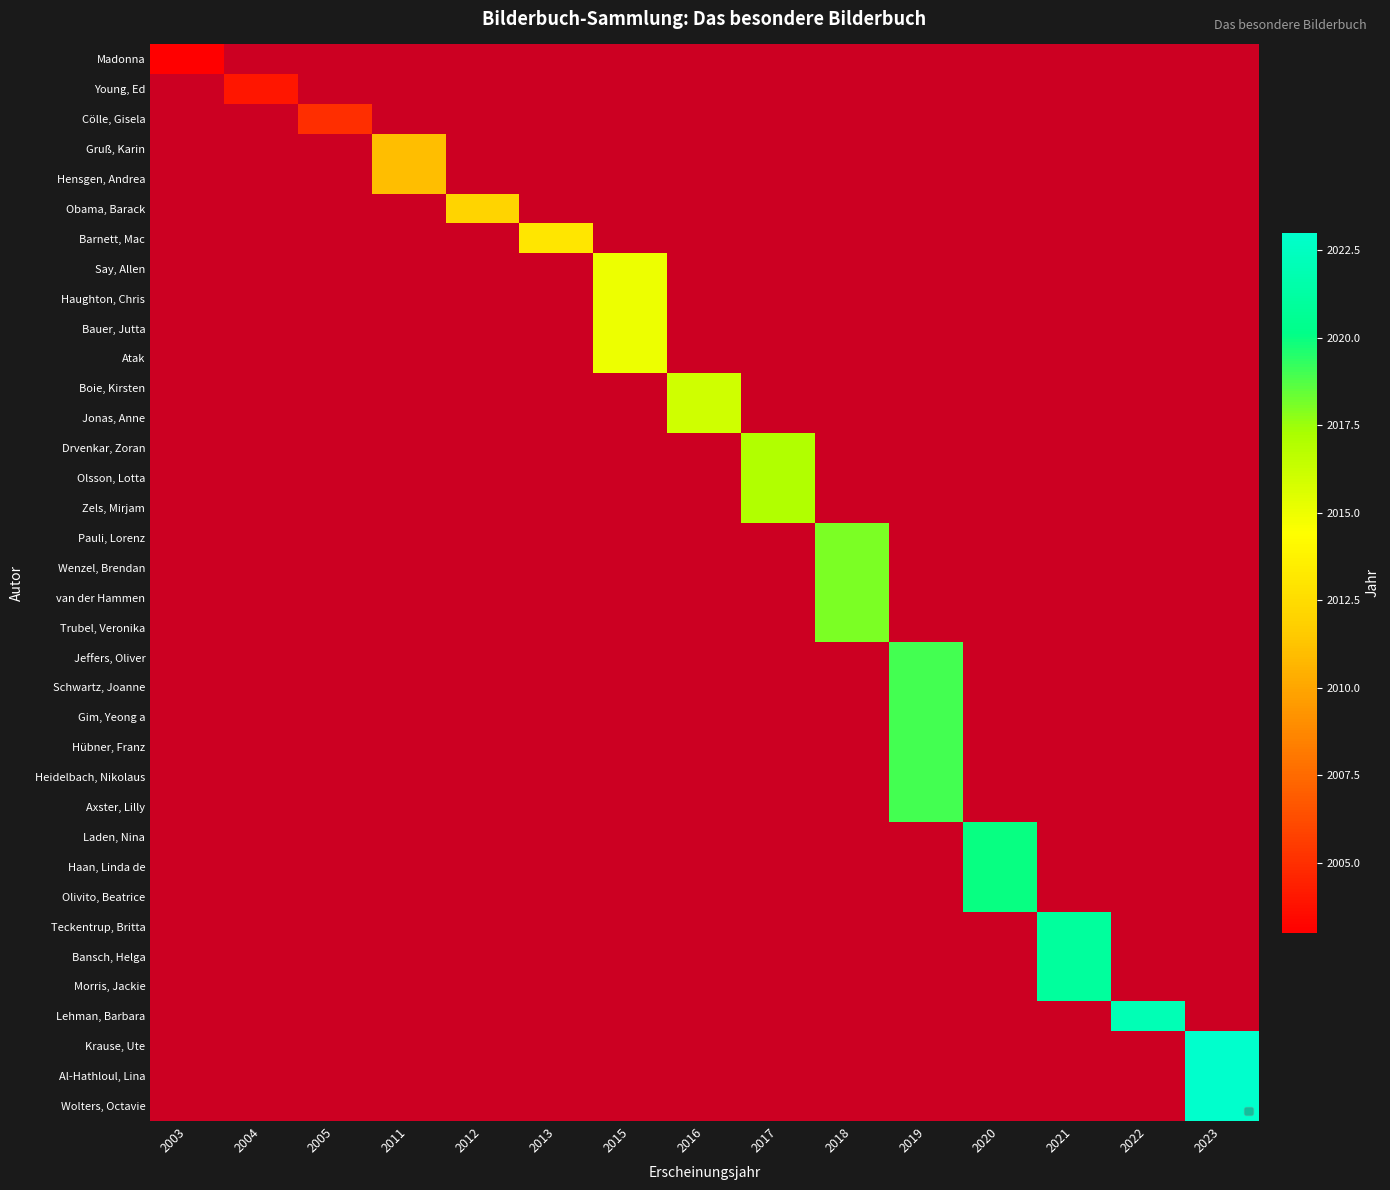

How many distinct data groups are displayed?

36